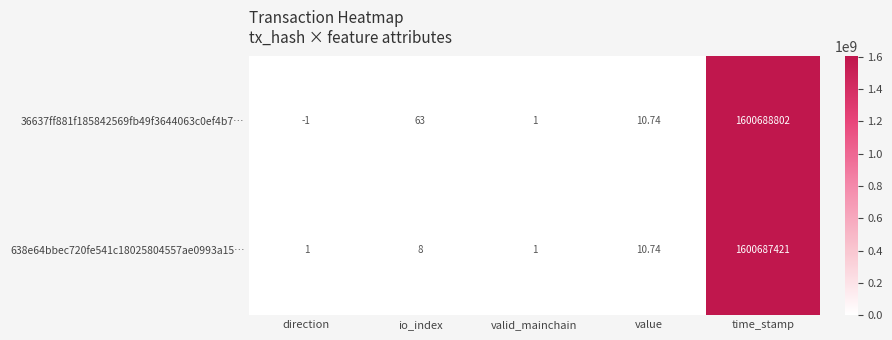

Which category has the highest value in the 638e64bbec720fe541c18025804557ae0993a15… series?

time_stamp